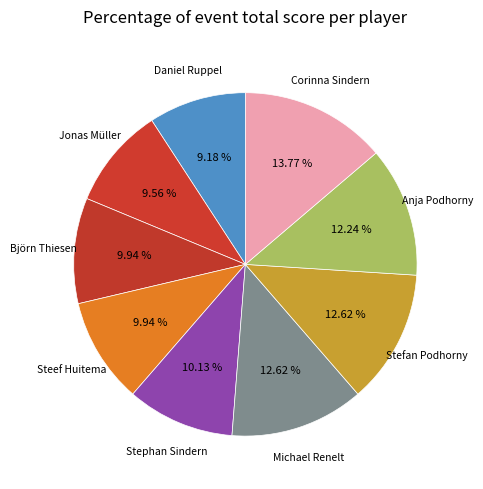

Is it true that Corinna Sindern is 14% of the pie?

True